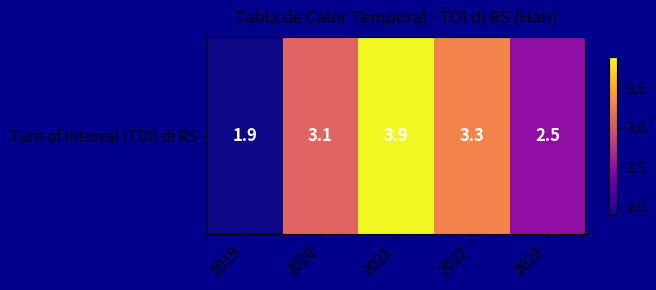

The chart shows a value of 2.5 at 2023. True or false?

True